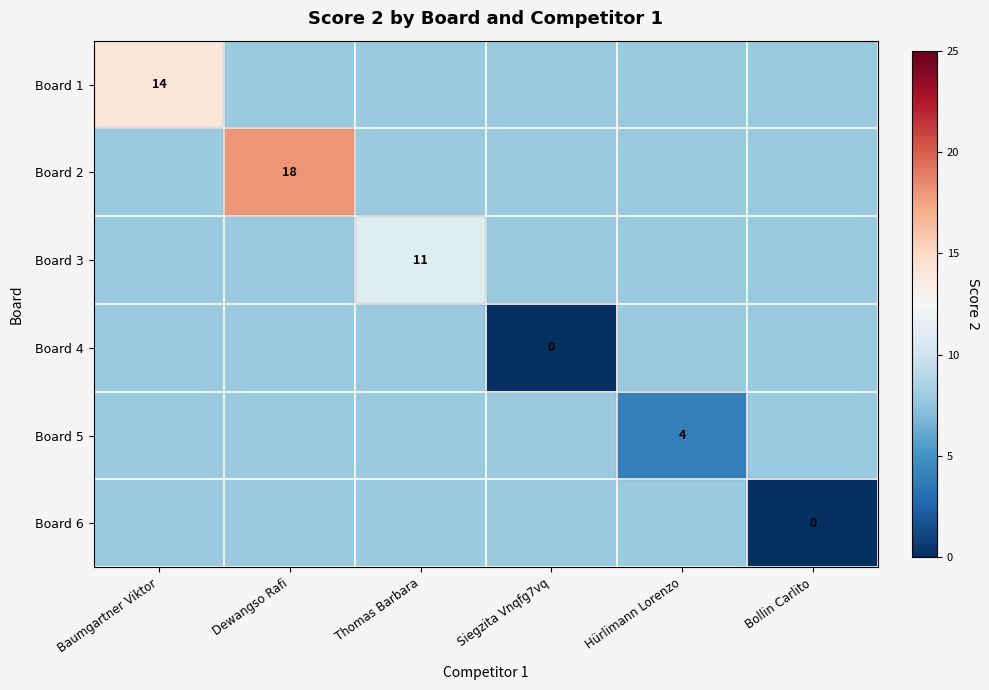

What is the lowest value of the Board 2 series?

7.8